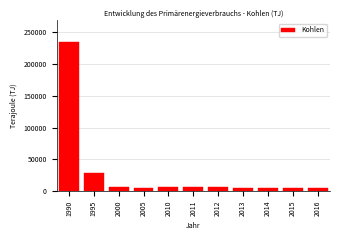

What is the maximum value shown in the chart?

233565.0